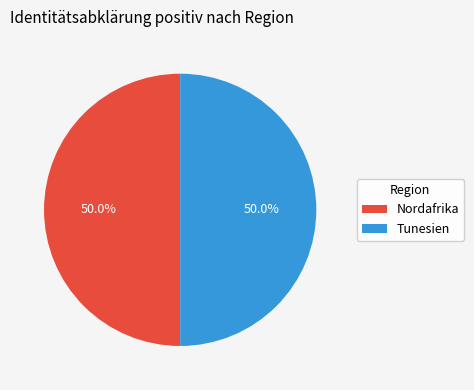

How much of the chart is everything except Tunesien?

50.0%